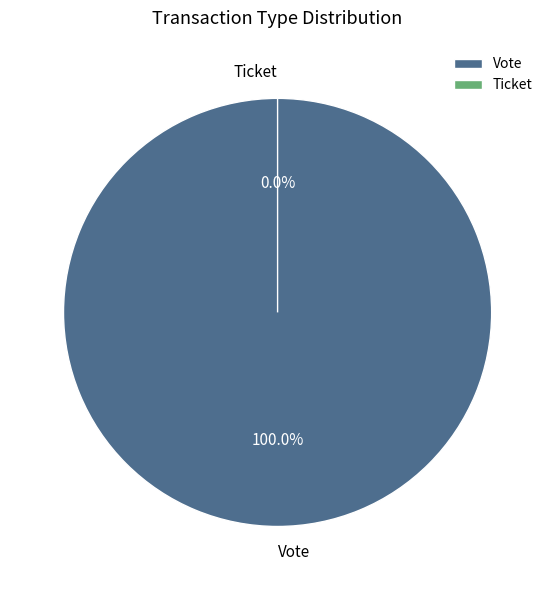

Which slice is the largest?

Vote